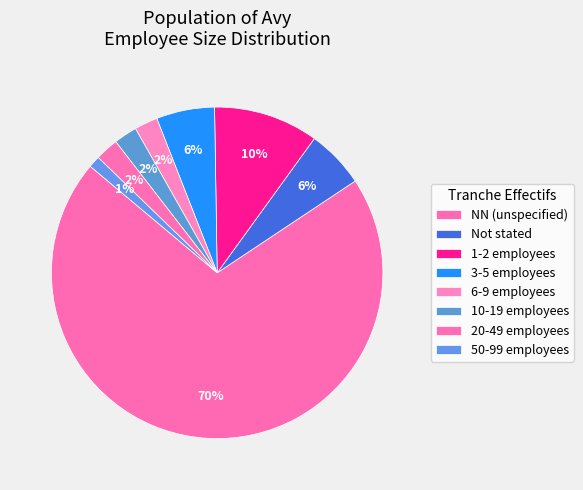

What is the majority slice?

NN